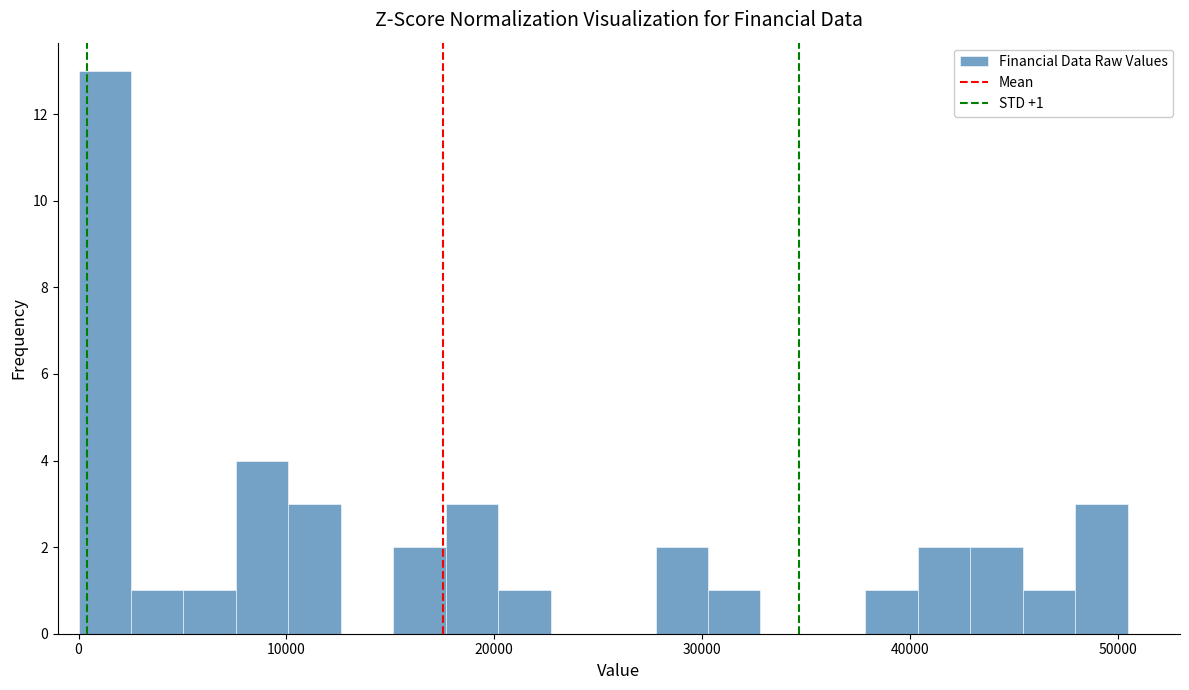

Read against the x-axis, roughly where is the centre of the tallest bar?

1000